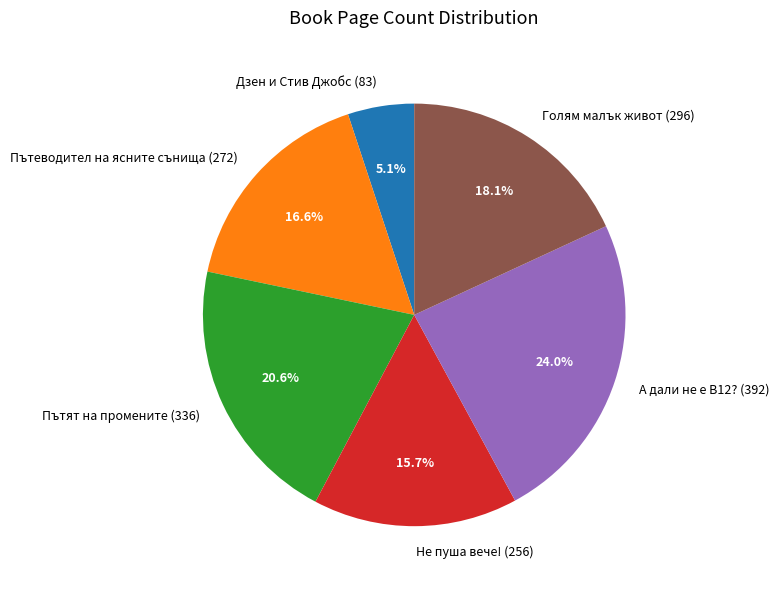

The Не пуша вече! (256) slice represents 16% of the pie. True or false?

True